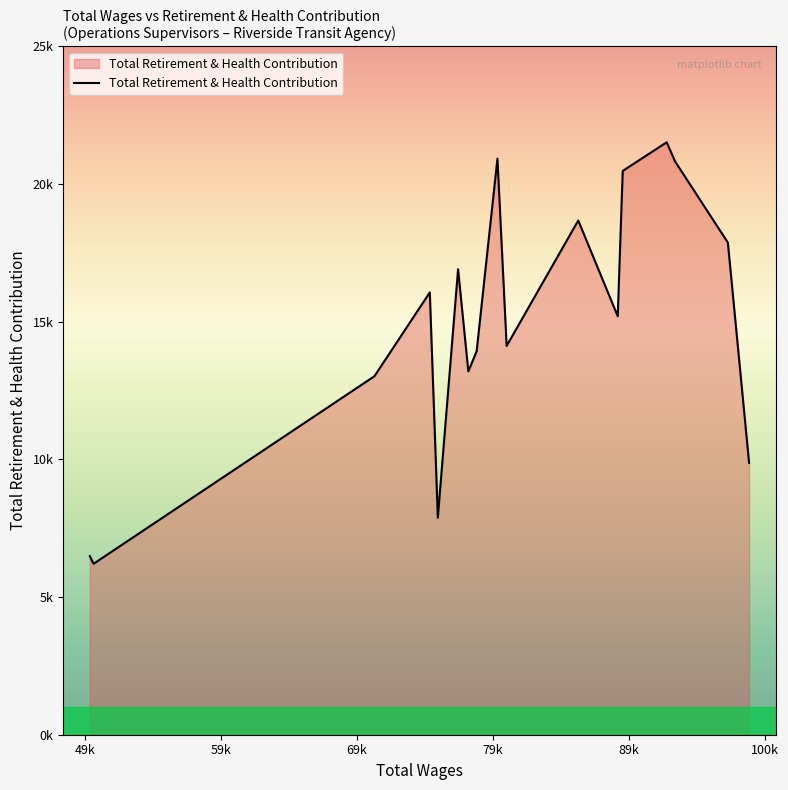

What is the average value?

14894